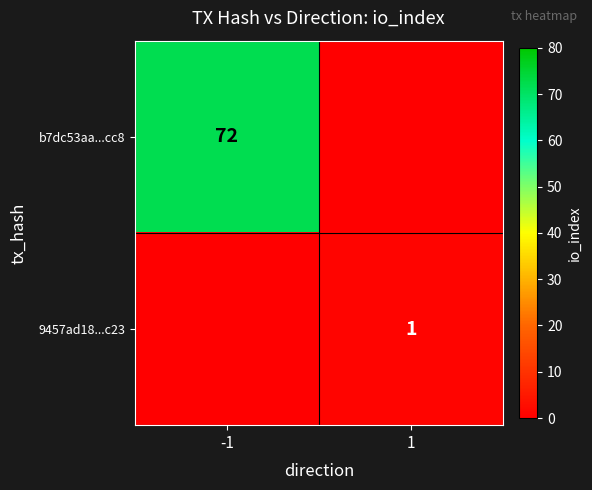

True or false: 9457ad18...c23 has a value of 1 at 1.

True